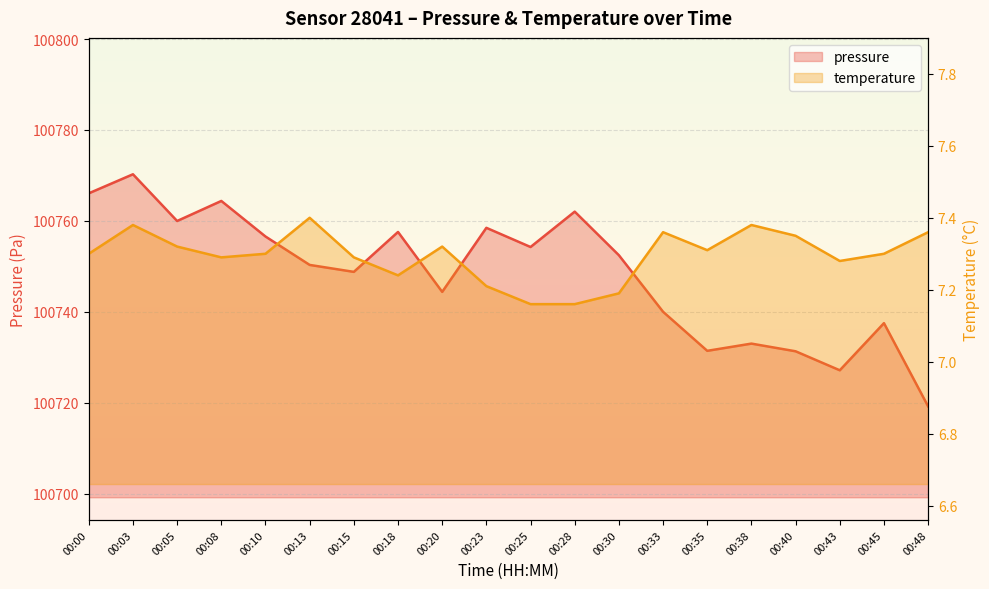

At which label does temperature reach its peak?

00:13